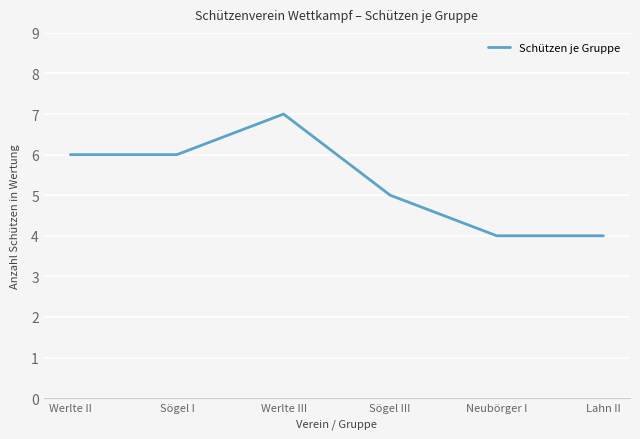

What position from the right is Lahn II?

1